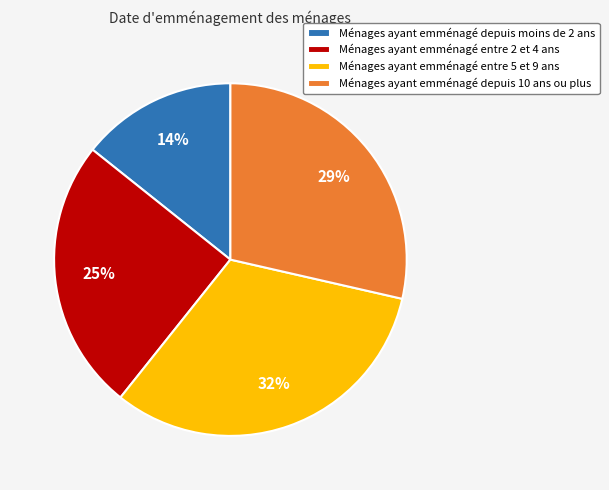

Combined, do Ménages ayant emménagé depuis 10 ans ou plus and Ménages ayant emménagé depuis moins de 2 ans account for over 50%?

No